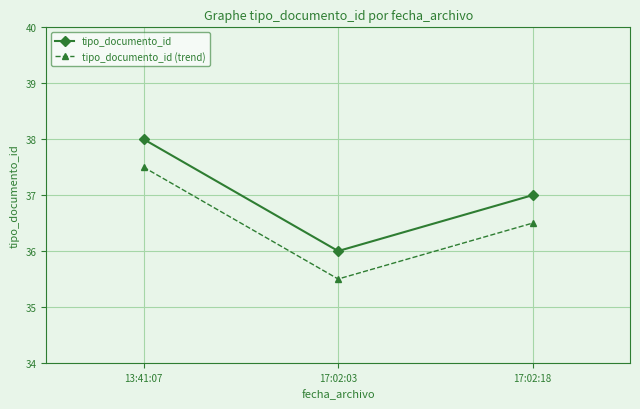

Which series has the largest total across all categories?

tipo_documento_id